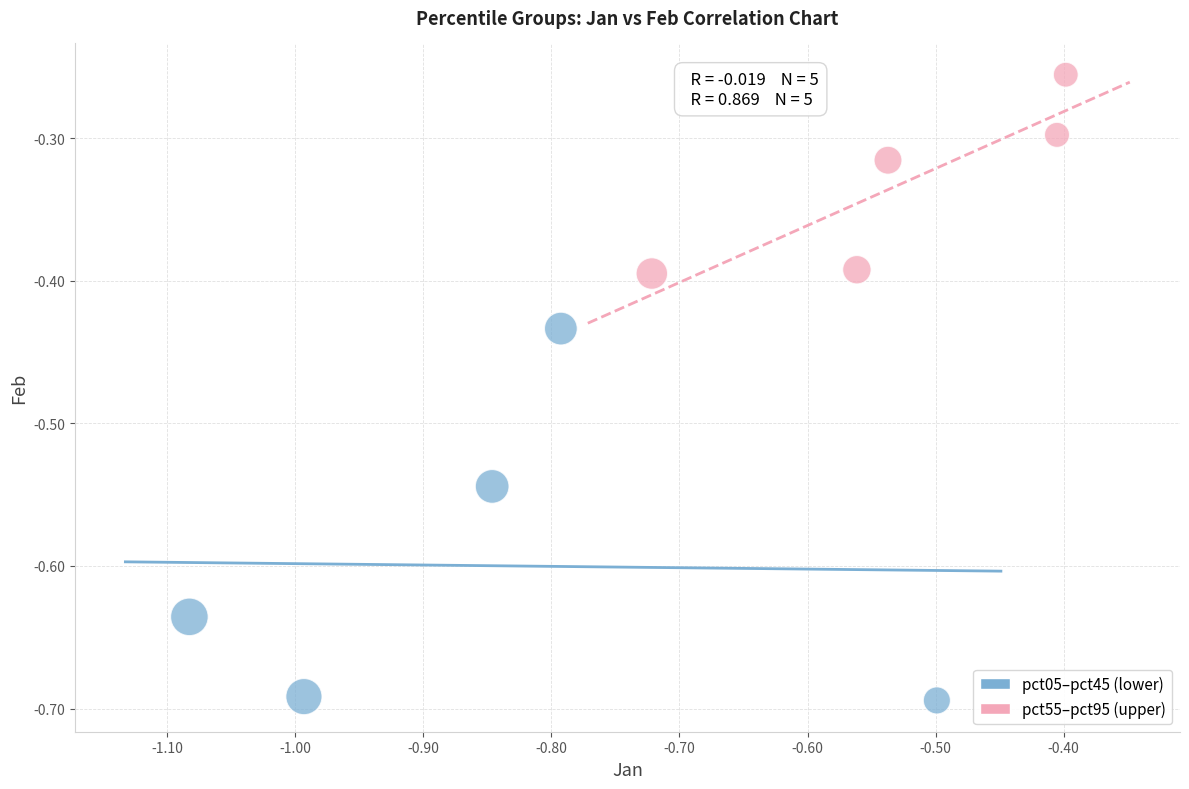

What are all the series names shown in the legend?

pct05–pct45 (lower), pct55–pct95 (upper)